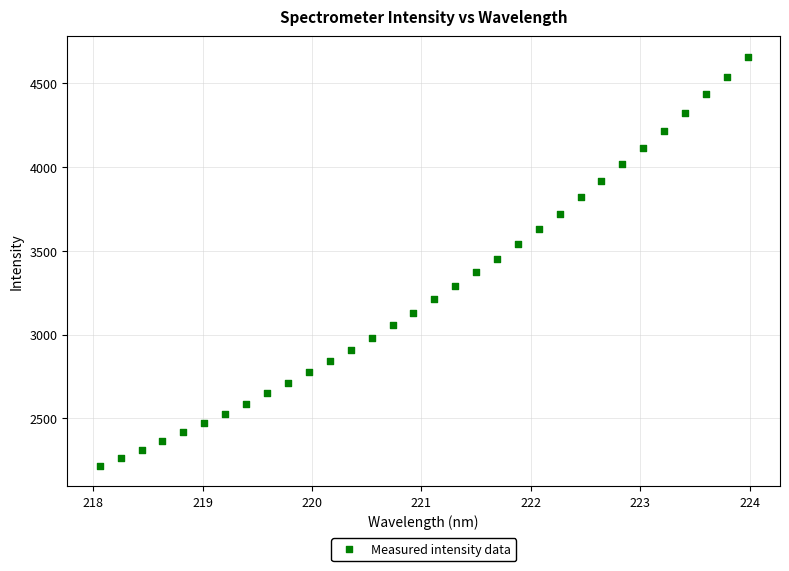

What is the range of Y values (max minus min)?

2444.6